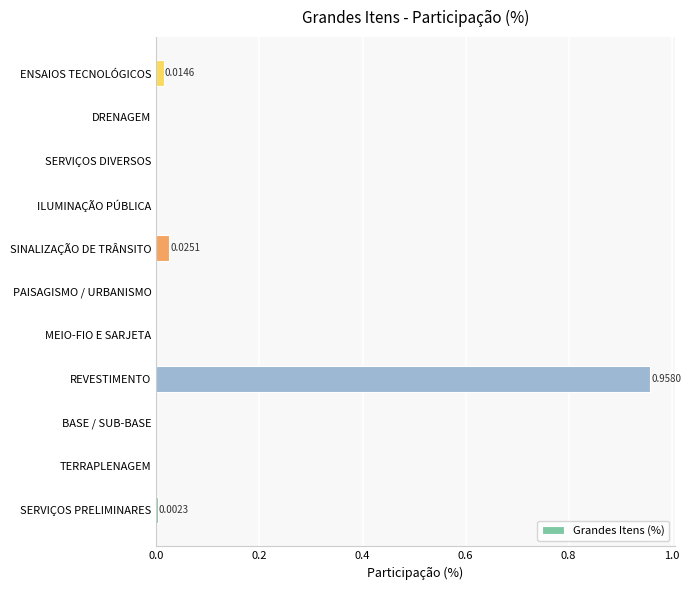

Between REVESTIMENTO and ILUMINAÇÃO PÚBLICA, which is larger?

REVESTIMENTO